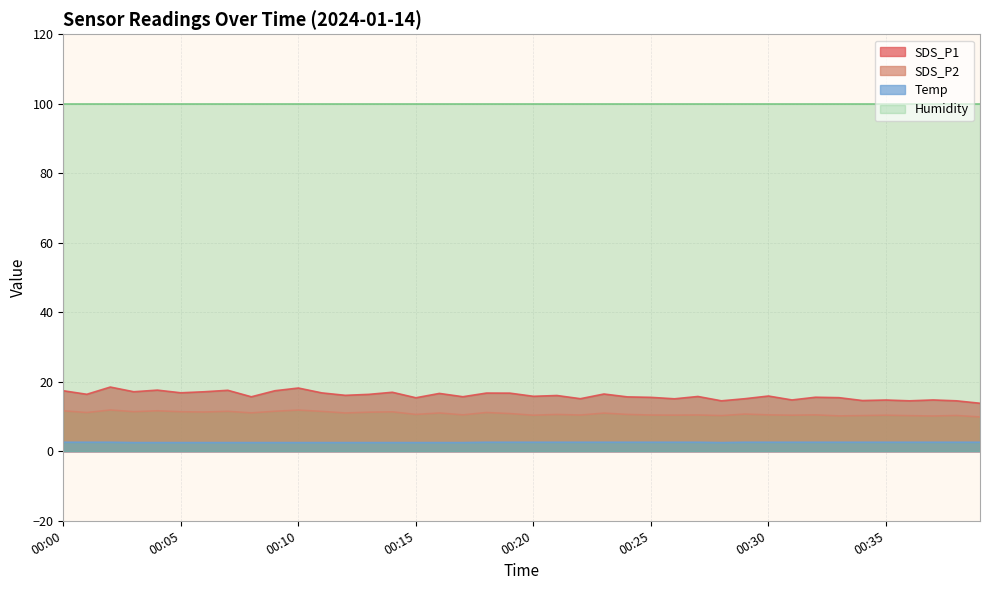

Count the Temp values in the range 2 to 3.

40